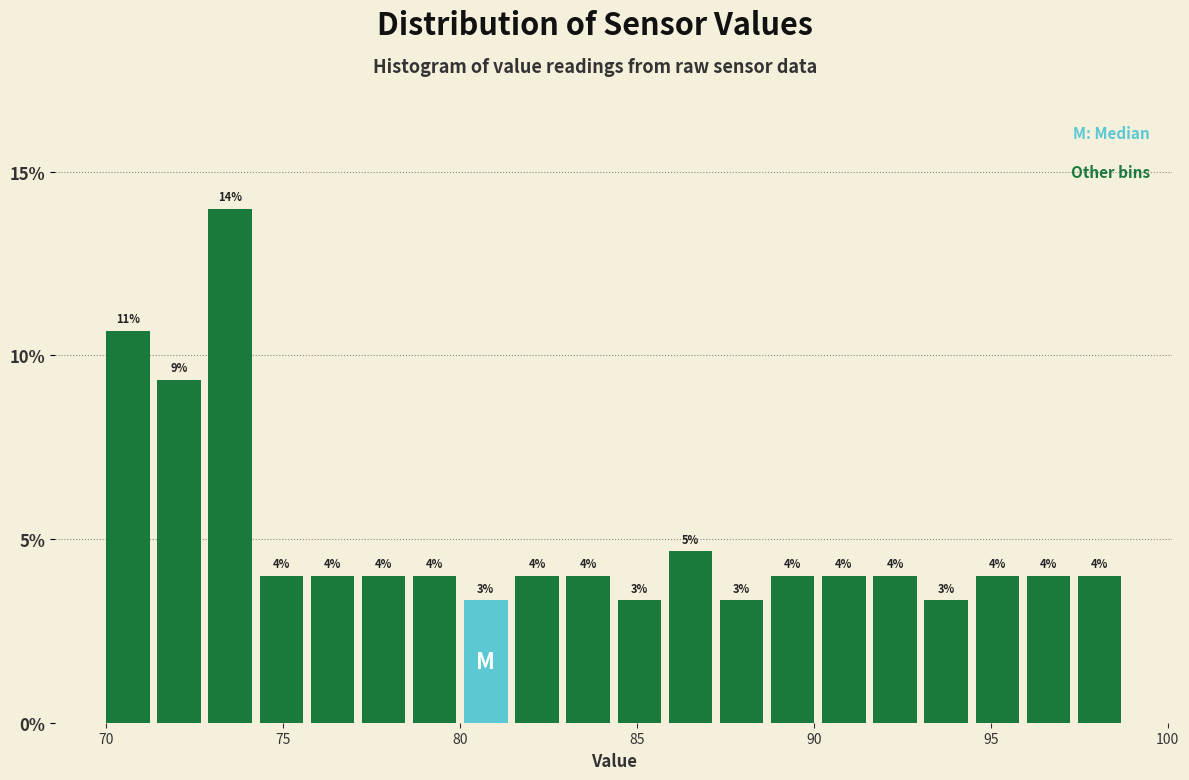

Around what value on the x-axis is the tallest bar? Give the approximate position of its centre, as read against the axis.

73.5